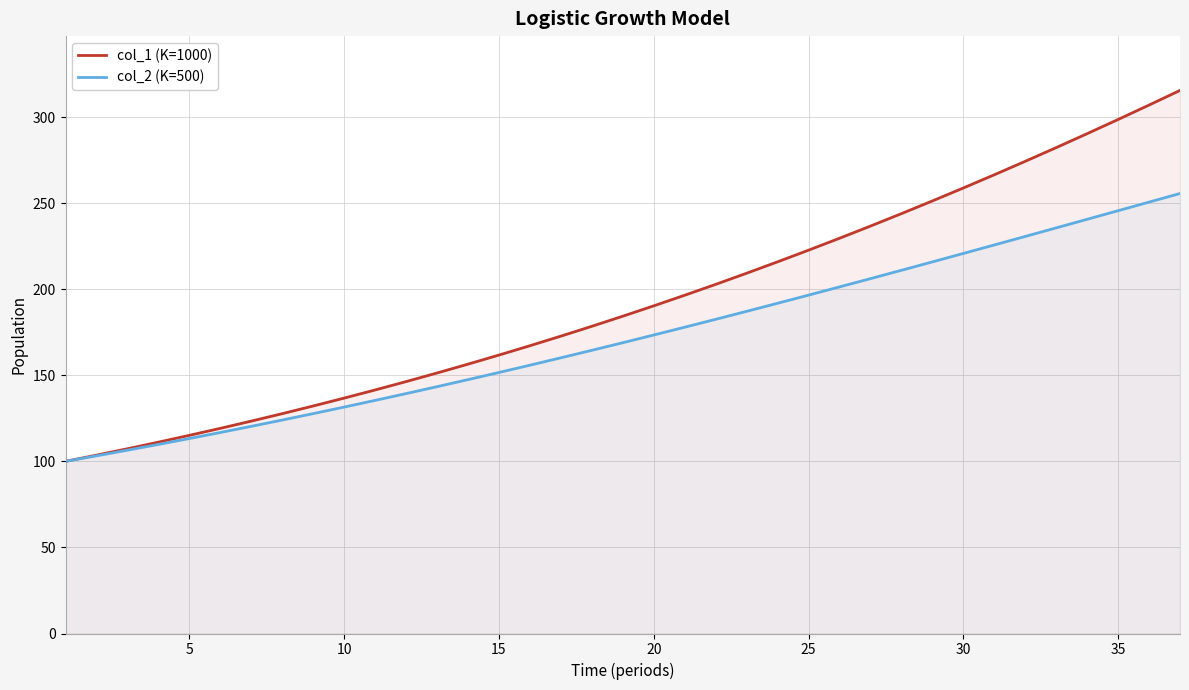

What is the highest value of the col_2 (K=500) series?

255.6